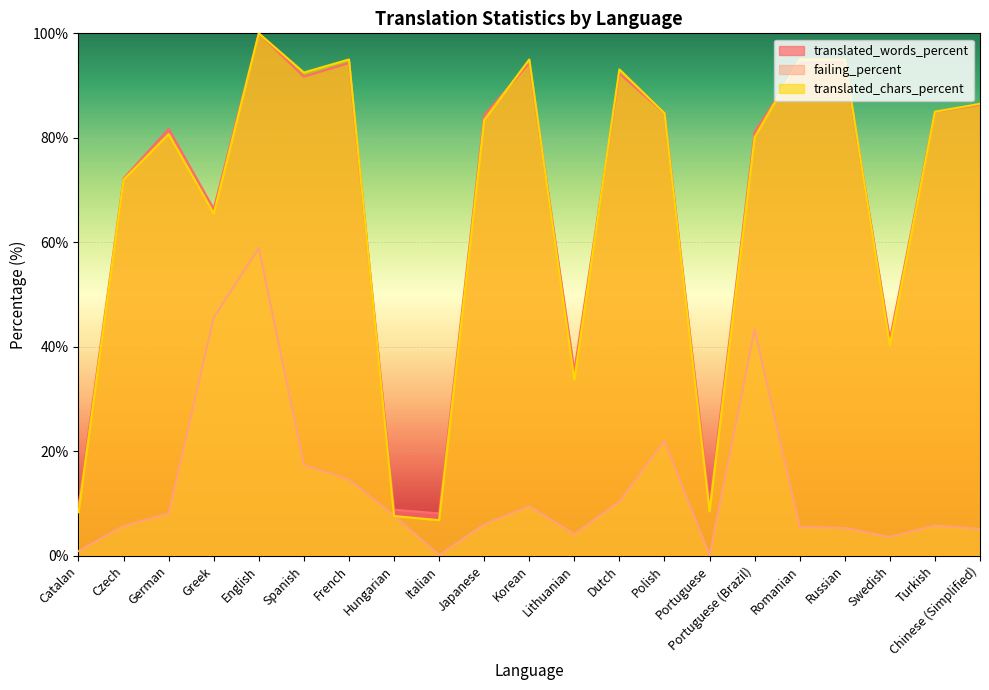

Reading left to right, what are all the values shown in this chart?

translated_words_percent: Catalan=9.6	Czech=72.2	German=81.7	Greek=66.4	English=100.0	Spanish=91.7	French=94.3	Hungarian=8.8	Italian=8.1	Japanese=84.3	Korean=94.3	Lithuanian=35.4	Dutch=92.3	Polish=84.7	Portuguese=9.9	Portuguese (Brazil)=81.1	Romanian=94.3	Russian=94.3	Swedish=41.4	Turkish=85.0	Chinese (Simplified)=86.3
failing_percent: Catalan=0.9	Czech=5.7	German=8.1	Greek=45.6	English=58.9	Spanish=17.4	French=14.6	Hungarian=7.7	Italian=0.1	Japanese=6.0	Korean=9.5	Lithuanian=4.1	Dutch=10.4	Polish=22.0	Portuguese=0.0	Portuguese (Brazil)=43.3	Romanian=5.5	Russian=5.3	Swedish=3.6	Turkish=5.8	Chinese (Simplified)=5.1
translated_chars_percent: Catalan=8.3	Czech=72.0	German=80.7	Greek=65.5	English=100.0	Spanish=92.5	French=95.0	Hungarian=7.6	Italian=6.8	Japanese=83.4	Korean=95.0	Lithuanian=33.7	Dutch=93.1	Polish=84.7	Portuguese=8.5	Portuguese (Brazil)=80.1	Romanian=95.0	Russian=95.0	Swedish=40.3	Turkish=85.0	Chinese (Simplified)=86.5